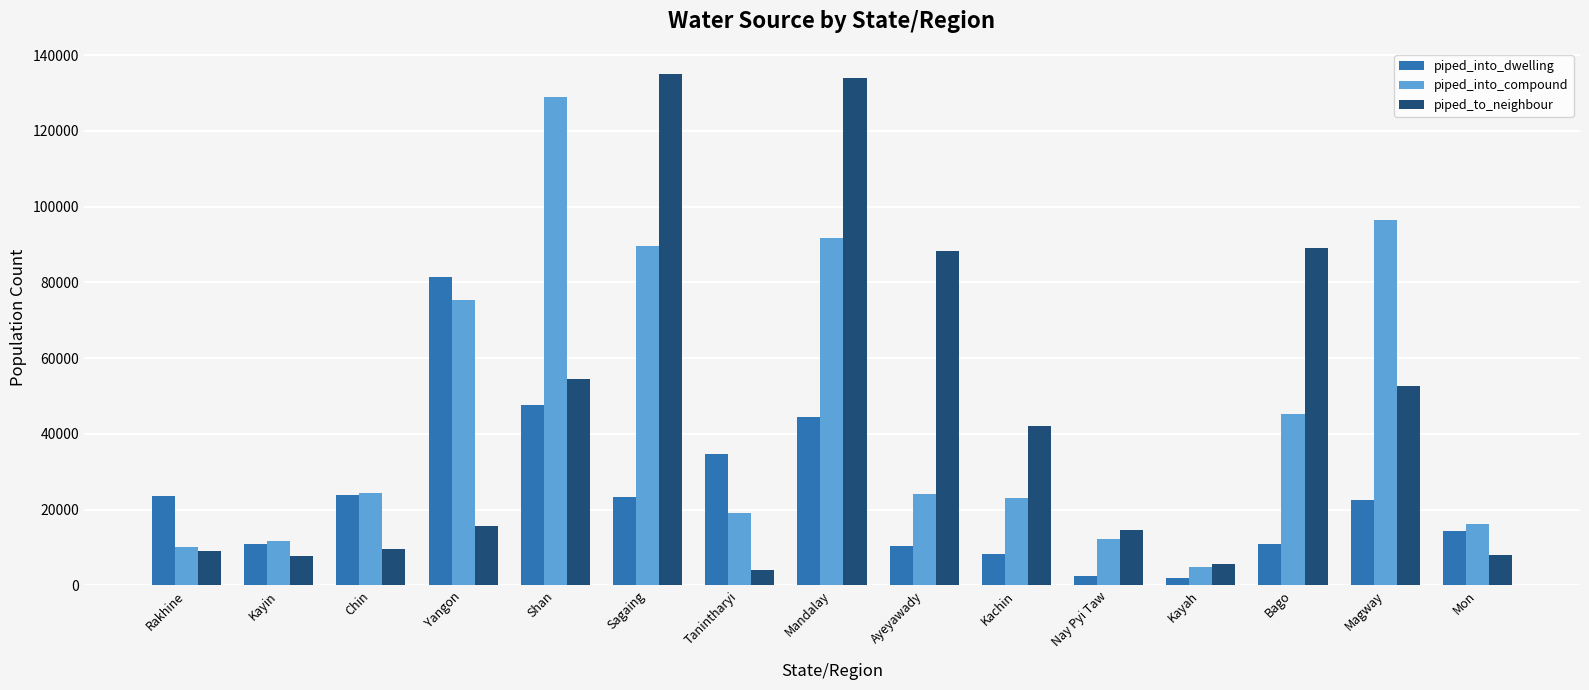

What is the highest value of the piped_into_dwelling series?

81345